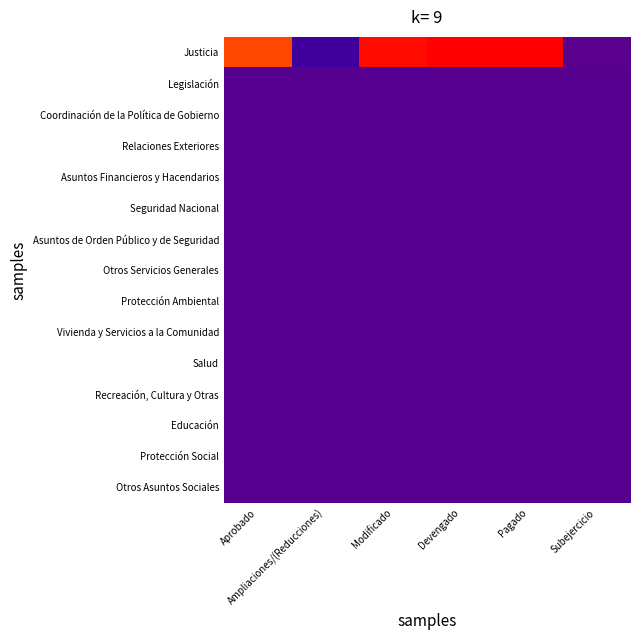

How many data points does each series have?

6